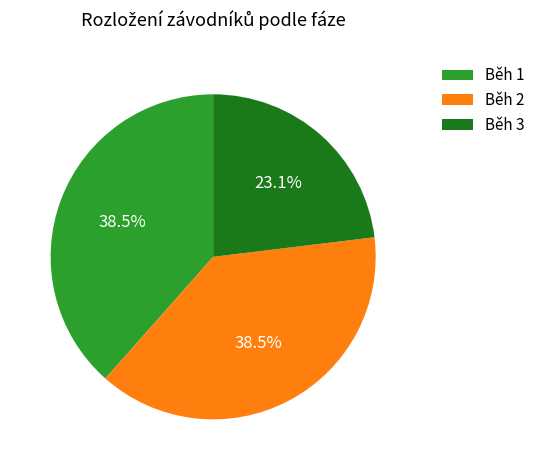

Count the number of slices in the pie.

3